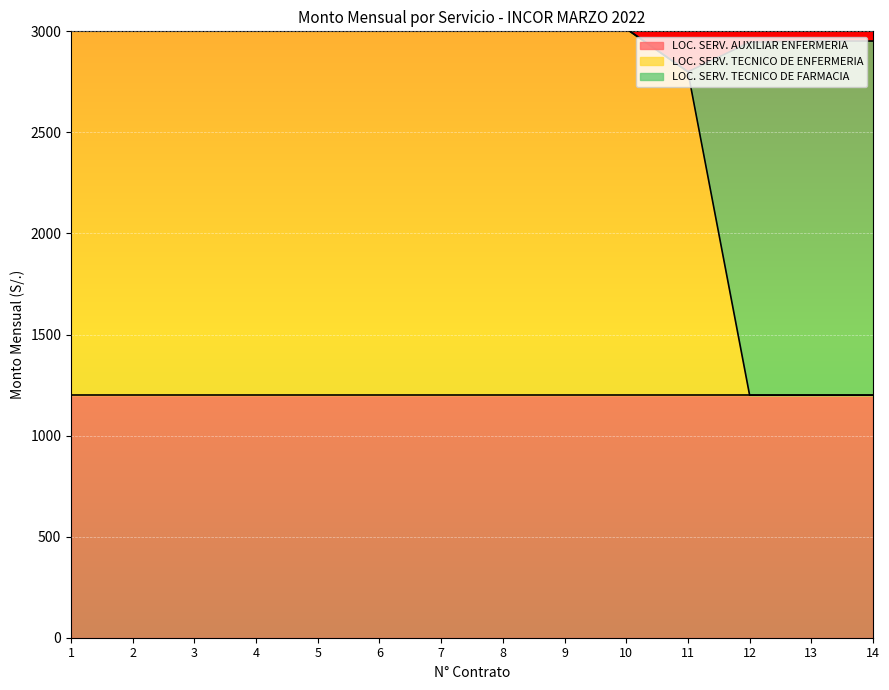

Where is LOC. SERV. TECNICO DE ENFERMERIA nearest to the value 906?

11